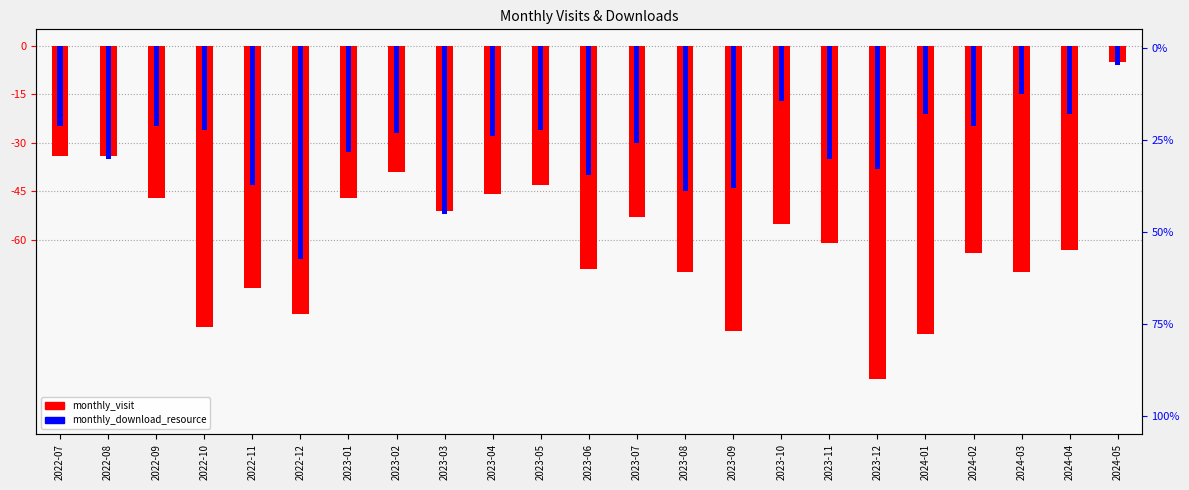

Are the bars horizontal?

No